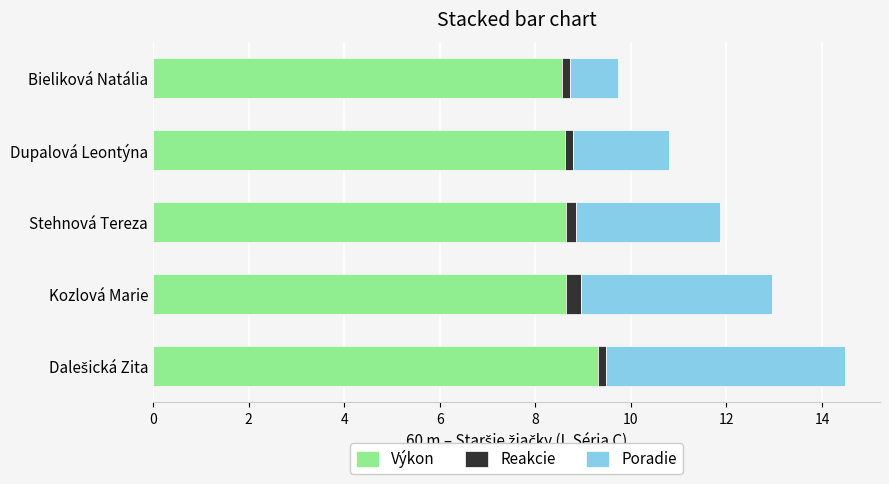

The value of Výkon at Kozlová Marie is 8.7. True or false?

True